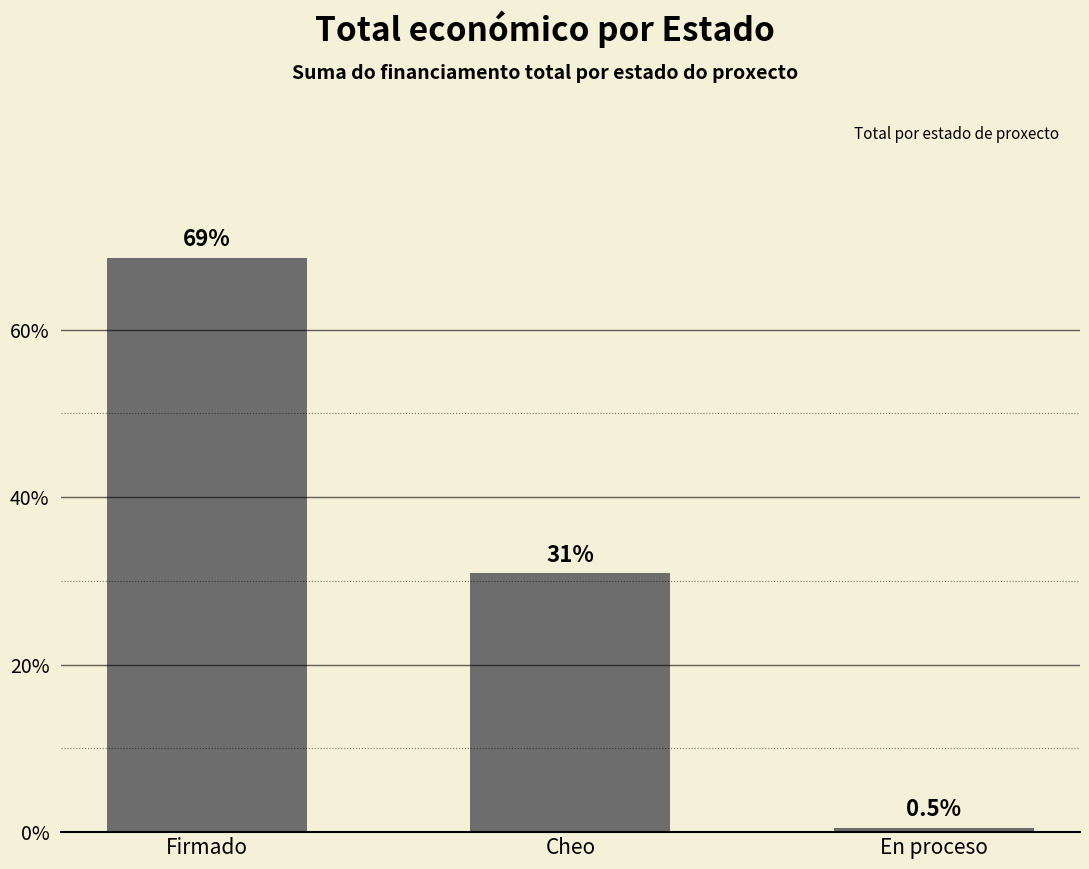

Are the bars horizontal?

No